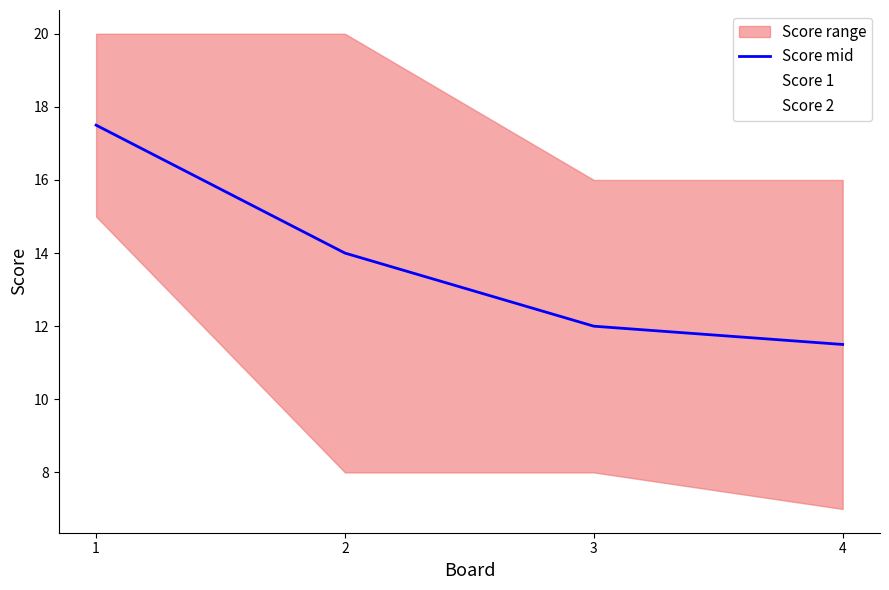

At which label is Score mid closest to 14?

2